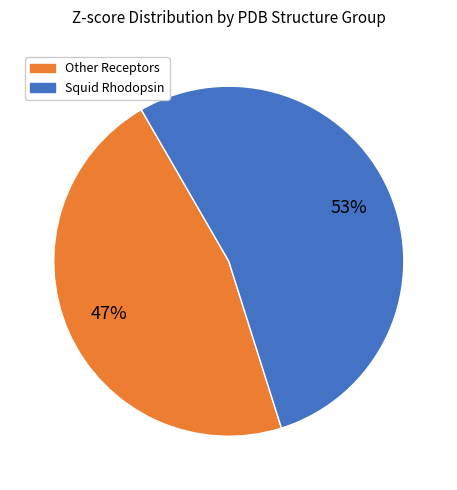

How many slices are in this pie chart?

2